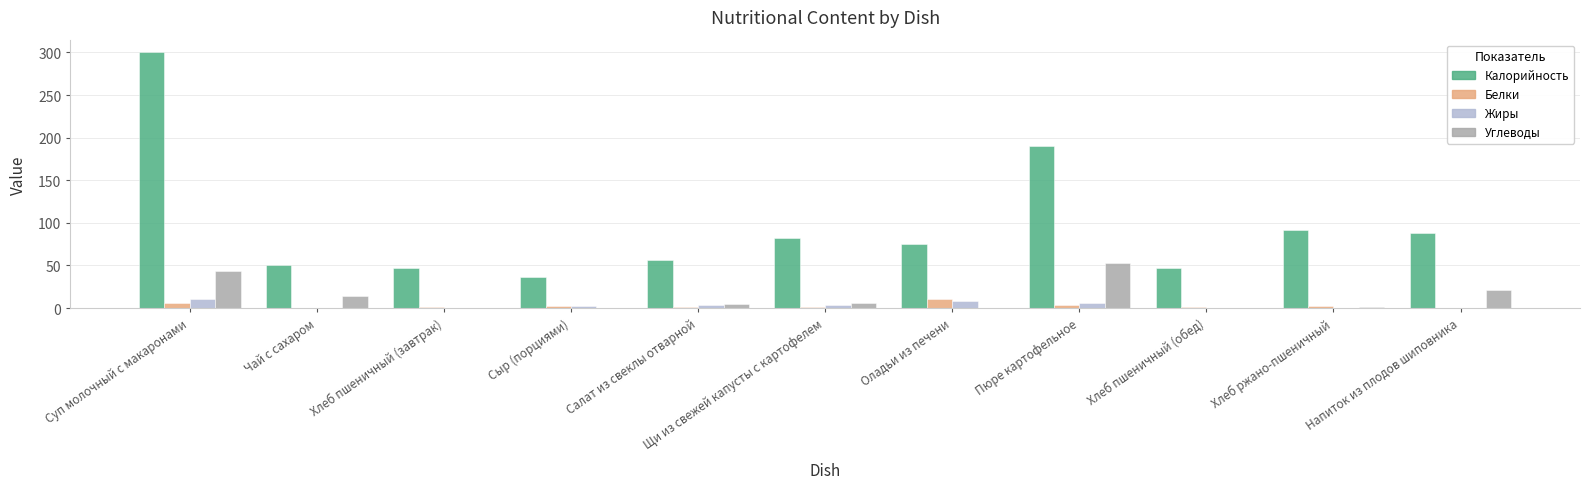

Between Хлеб пшеничный (завтрак) and Щи из свежей капусты с картофелем, which series saw the biggest shift?

Калорийность